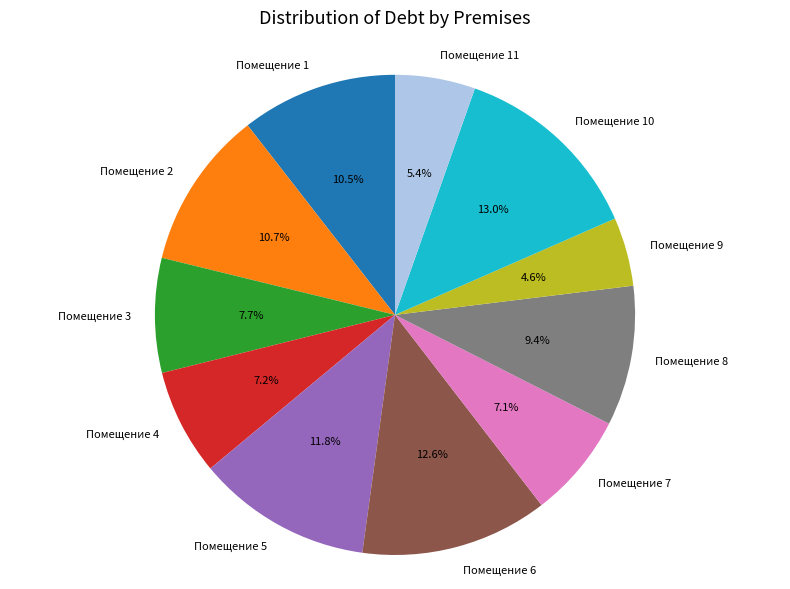

Does any single category account for the majority?

No